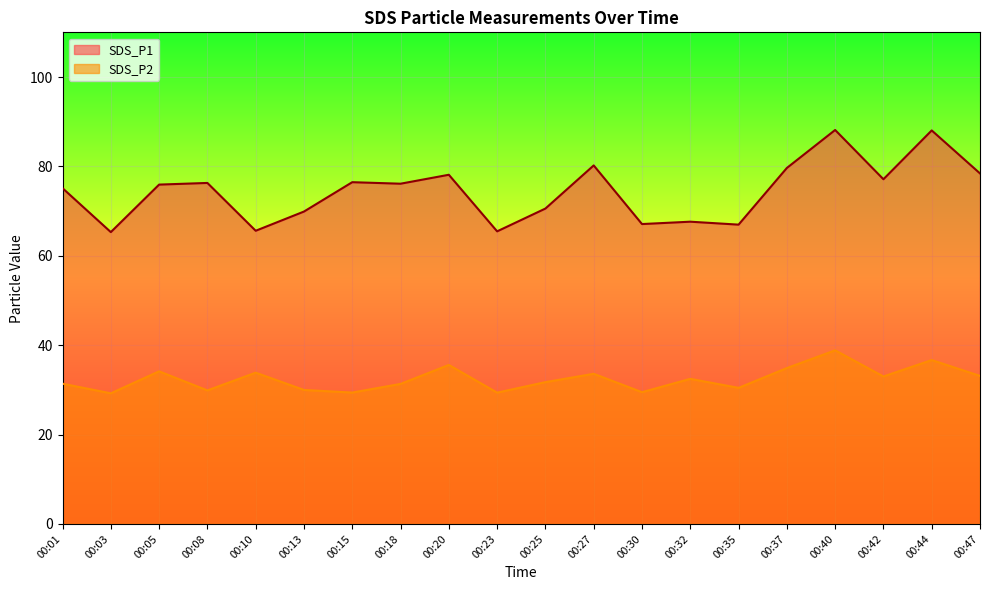

True or false: SDS_P1 and SDS_P2 intersect in this chart.

False